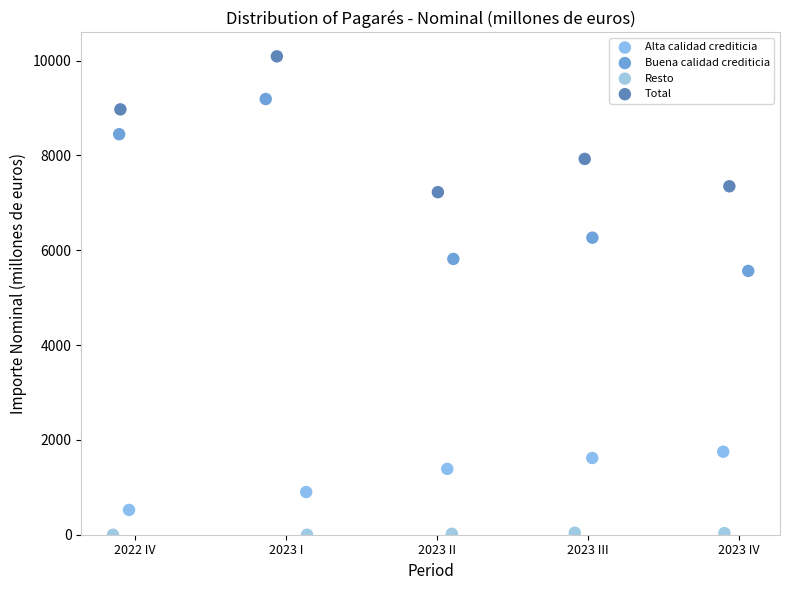

Which series has the largest Y range (max minus min)?

Buena calidad crediticia